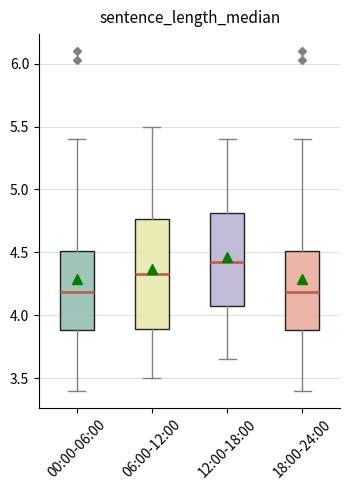

Reading left to right, transcribe this box plot: for each box, give where its median line is, the range the box spans, and where its two whiskers end, as read against the y-axis. The values are not printed on the chart, so give them approximately, as read against the axis.

00:00-06:00: median 4.20, box 3.90 to 4.50, whiskers 3.40 to 5.40
06:00-12:00: median 4.35, box 3.90 to 4.75, whiskers 3.50 to 5.50
12:00-18:00: median 4.45, box 4.10 to 4.80, whiskers 3.65 to 5.40
18:00-24:00: median 4.20, box 3.90 to 4.50, whiskers 3.40 to 5.40